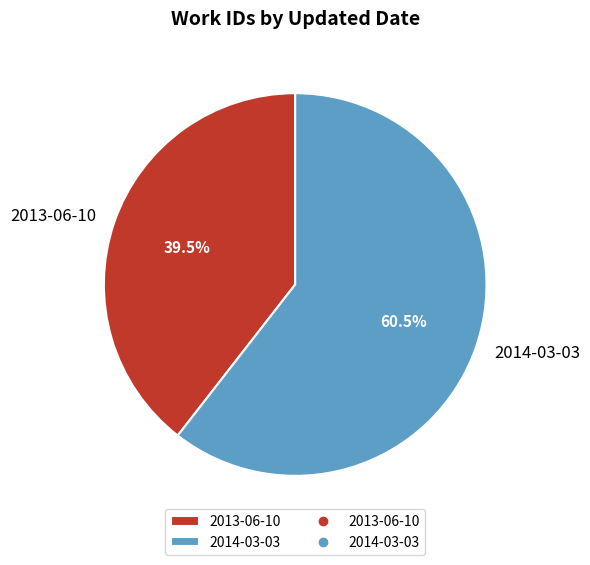

To the nearest percent, what is the difference between the largest and smallest slice percentages?

21%